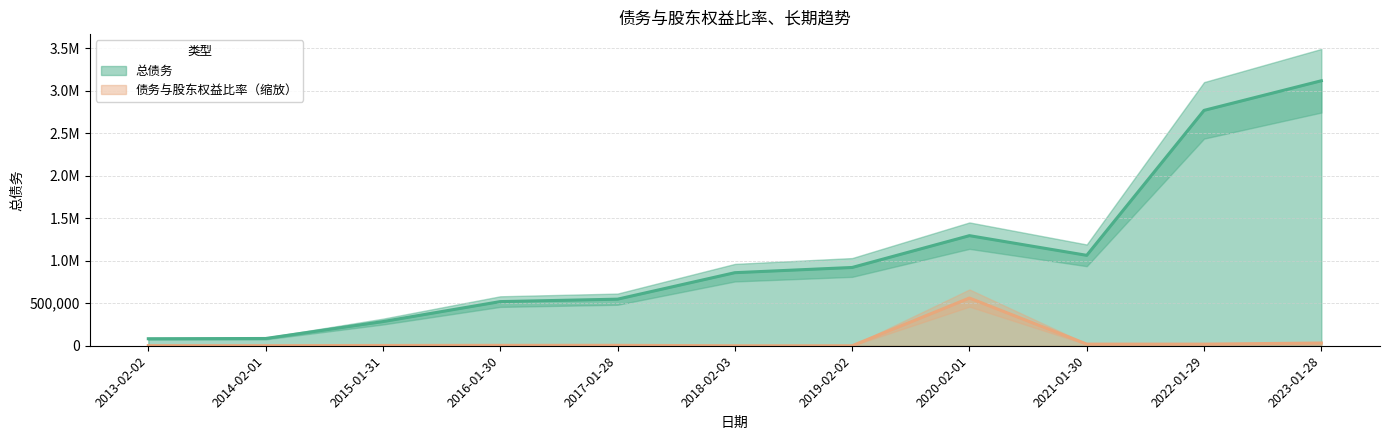

How many lines are shown in the chart?

2